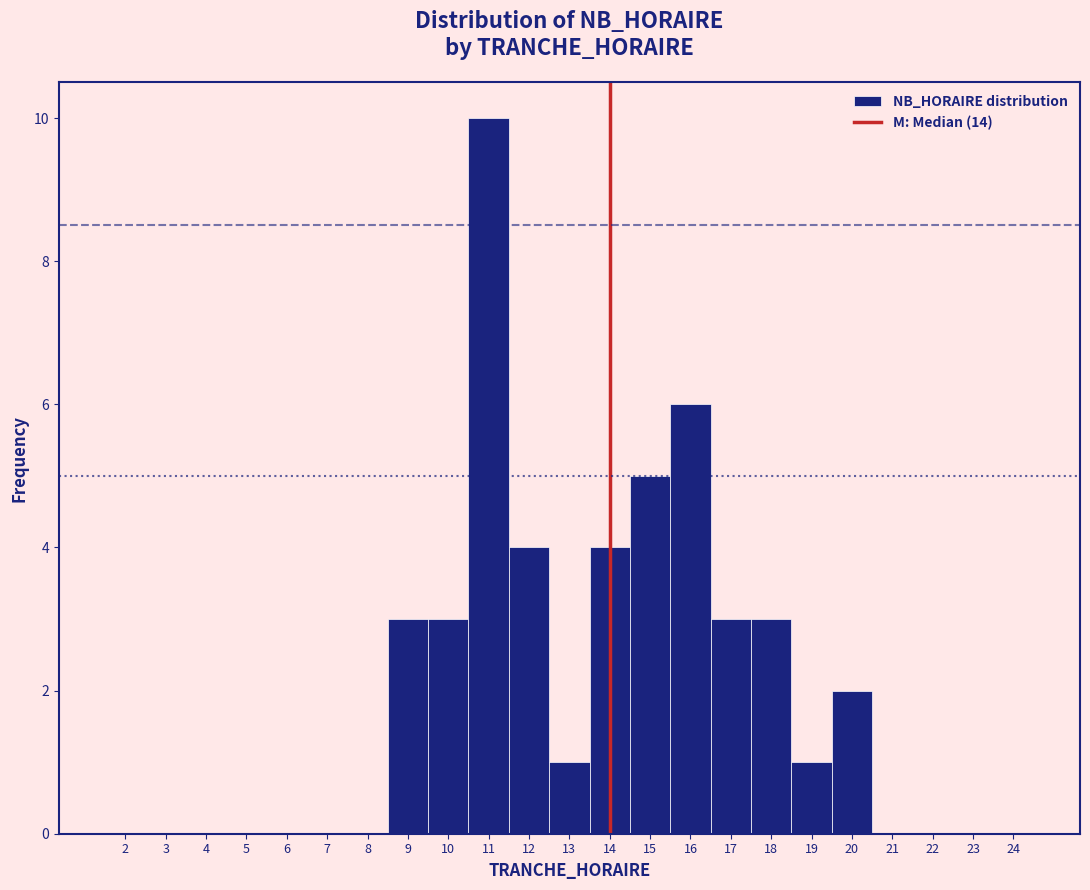

Over which range of the x-axis is the bar tallest?

10.5 to 11.5